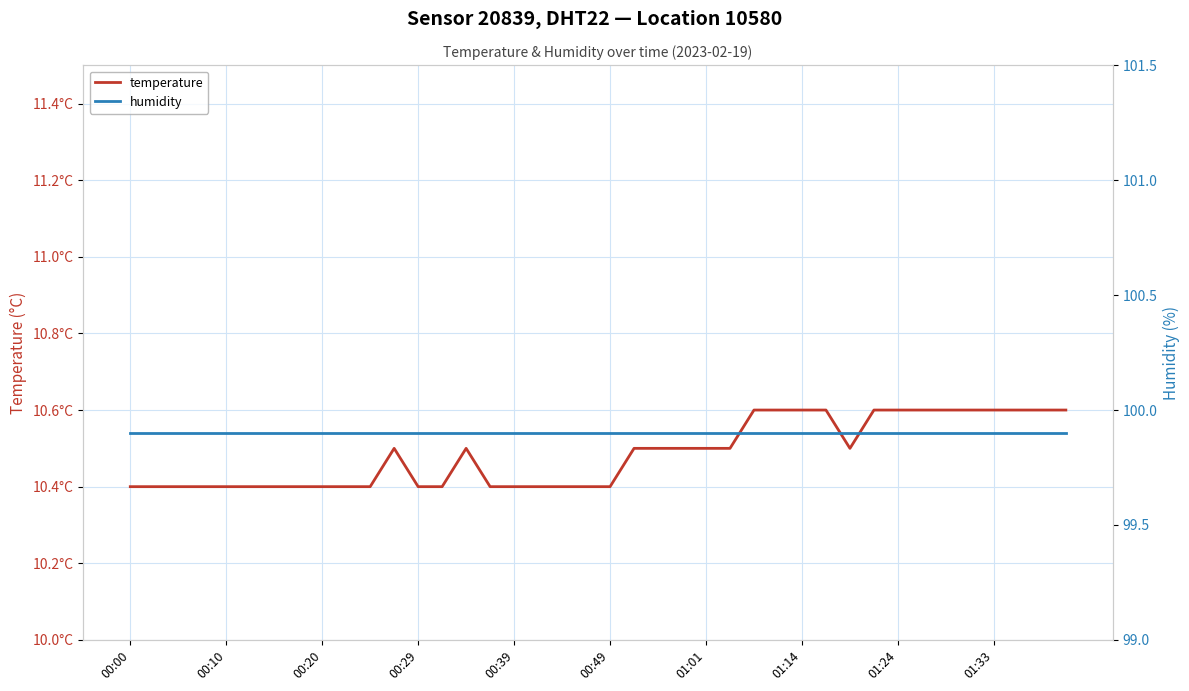

True or false: temperature and humidity intersect in this chart.

False